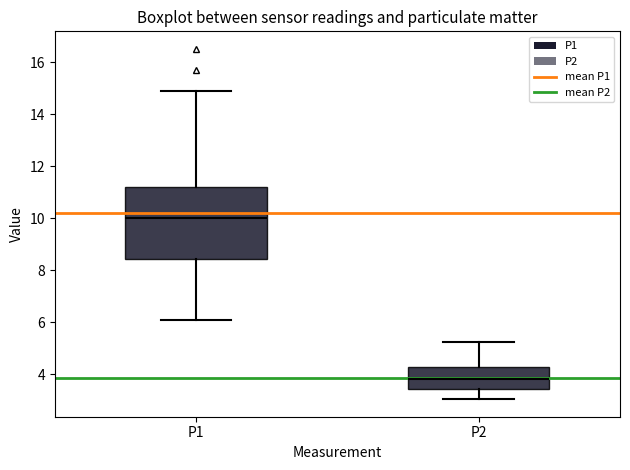

Which box has the highest median line?

P1